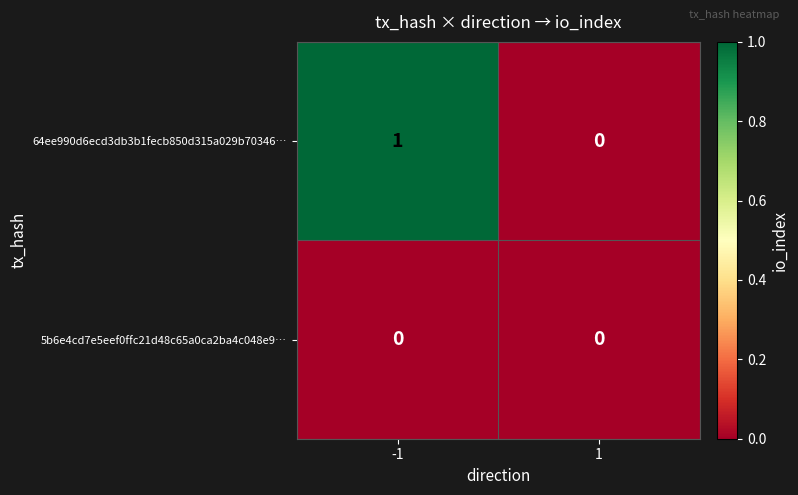

Which series has the largest range (max minus min)?

64ee990d6ecd3db3b1fecb850d315a029b70346…